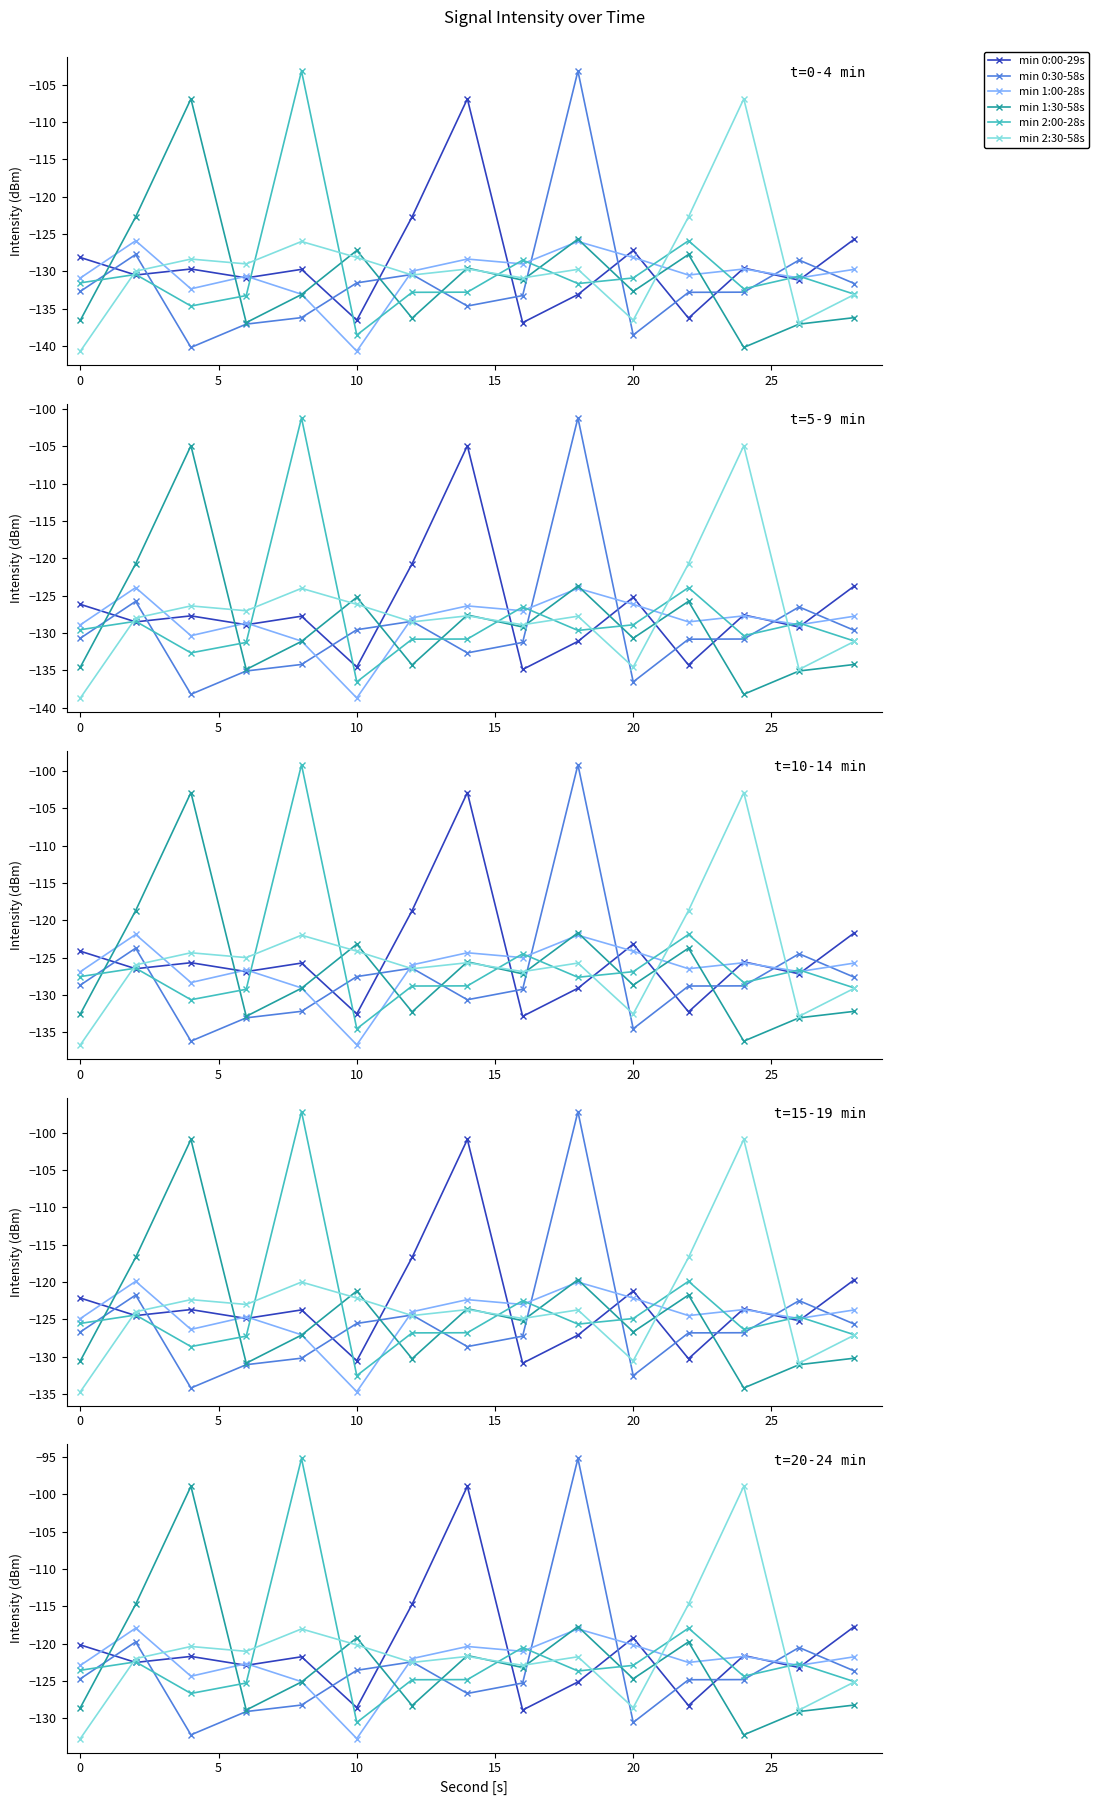

Which series has the widest spread of values?

min 0:30-58s